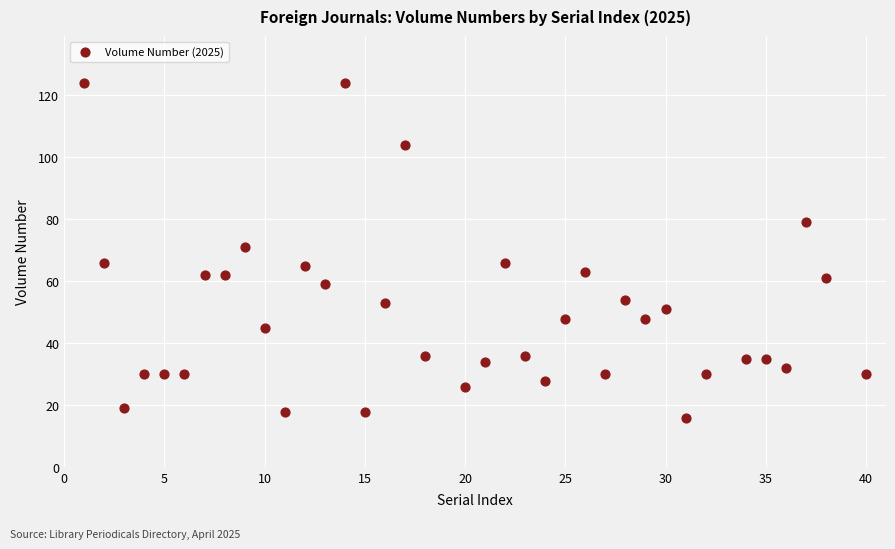

What is the range of Y values (max minus min)?

108